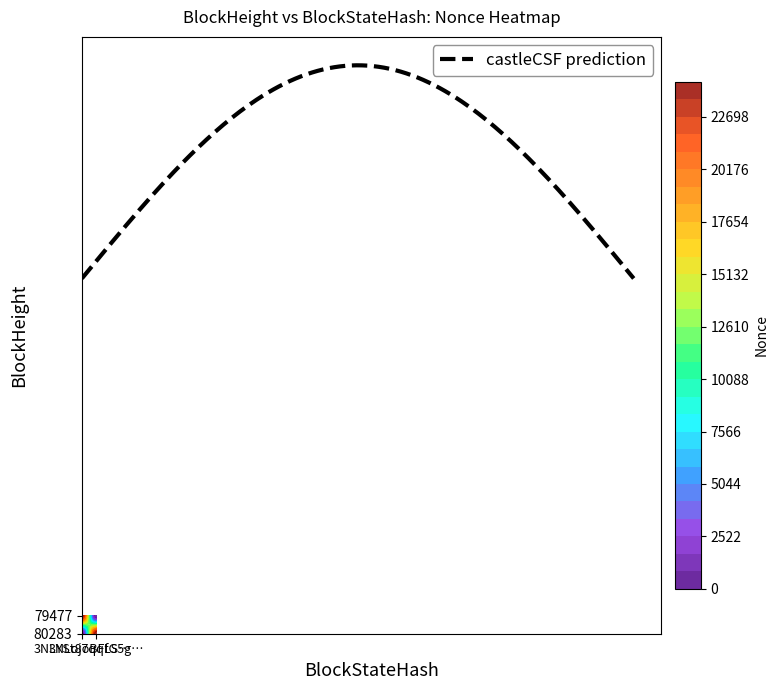

The value of 79477 at 1 is 34847. True or false?

False